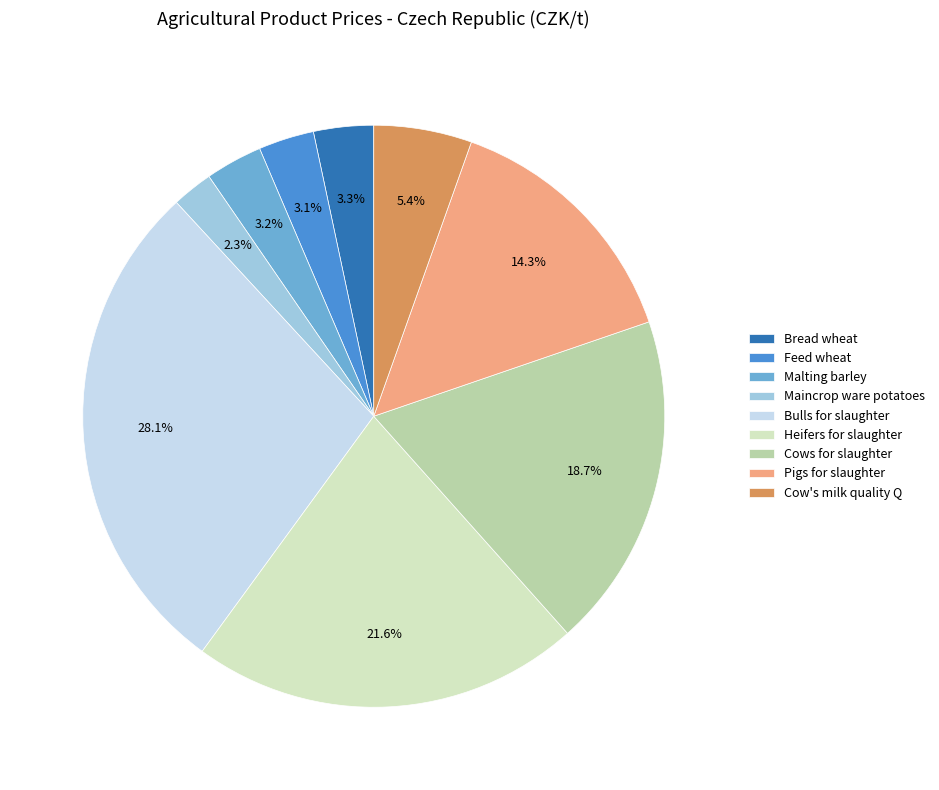

What percentage is the Maincrop ware potatoes slice, to the nearest percent?

2%